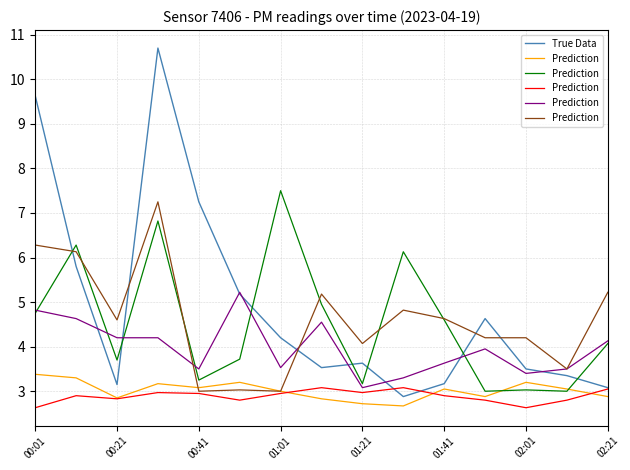

What is the maximum value for True Data?

10.7